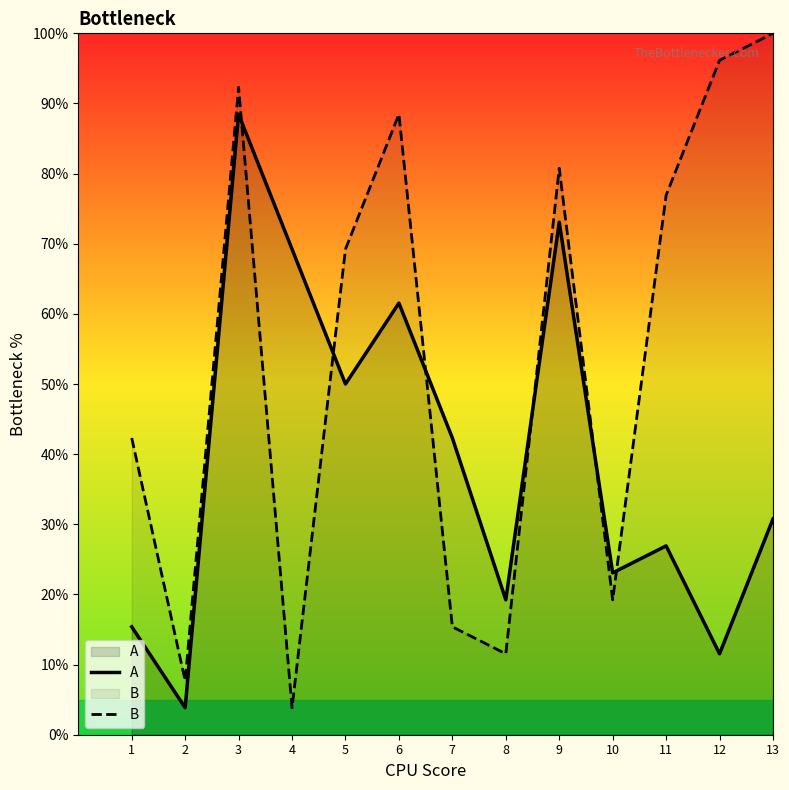

What is the total value across all series at 2?

11.5